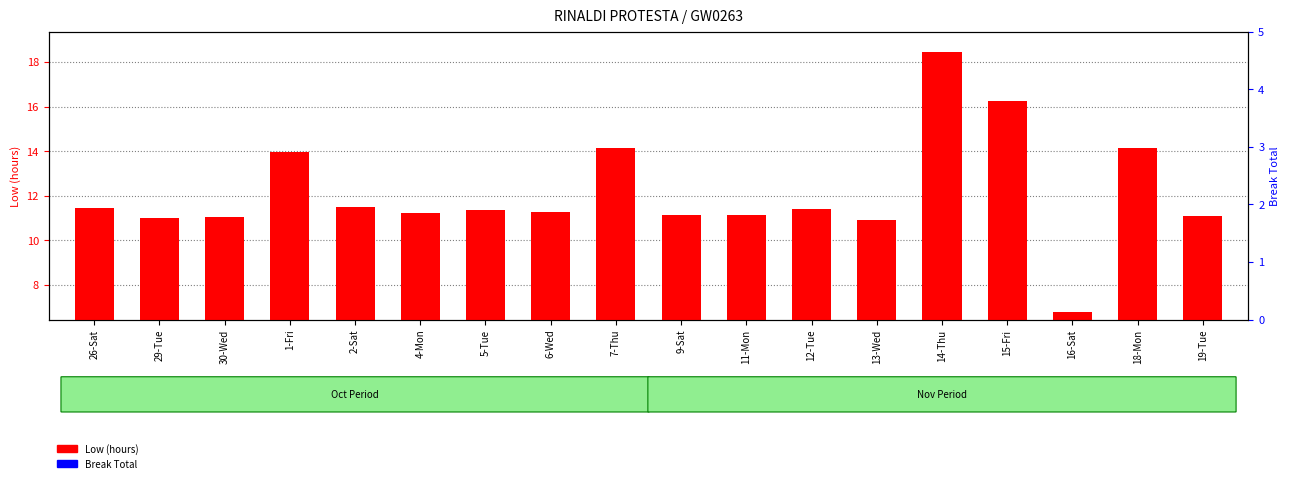

What is the spread (max minus min) of values at 19-Tue?

11.1